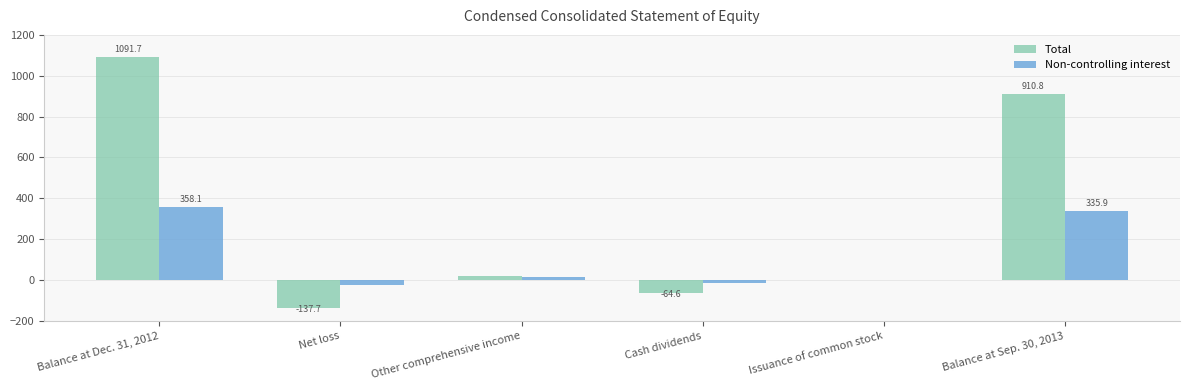

Which series has the largest total across all categories?

Total